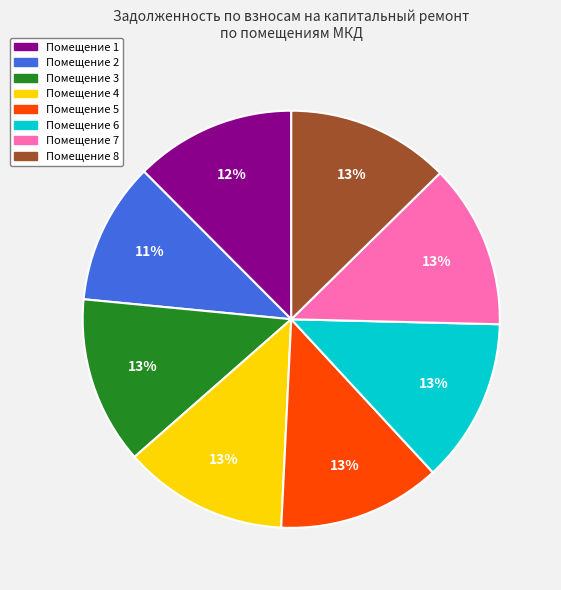

Is it true that Помещение 5 is 13% of the pie?

True